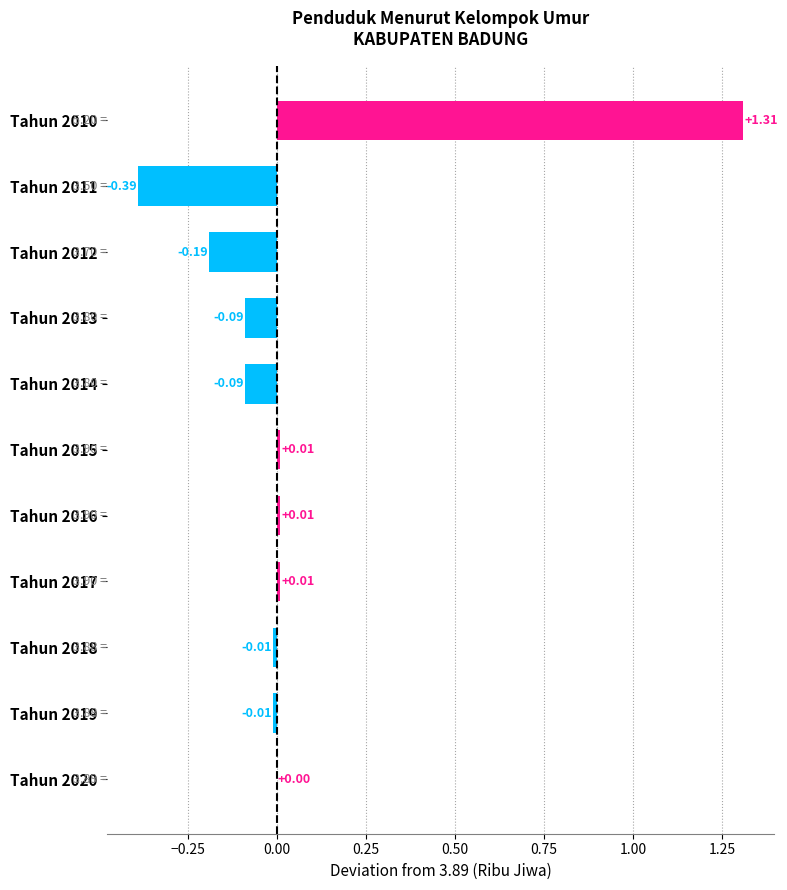

Which has a higher value, Tahun 2011 or Tahun 2013?

Tahun 2013